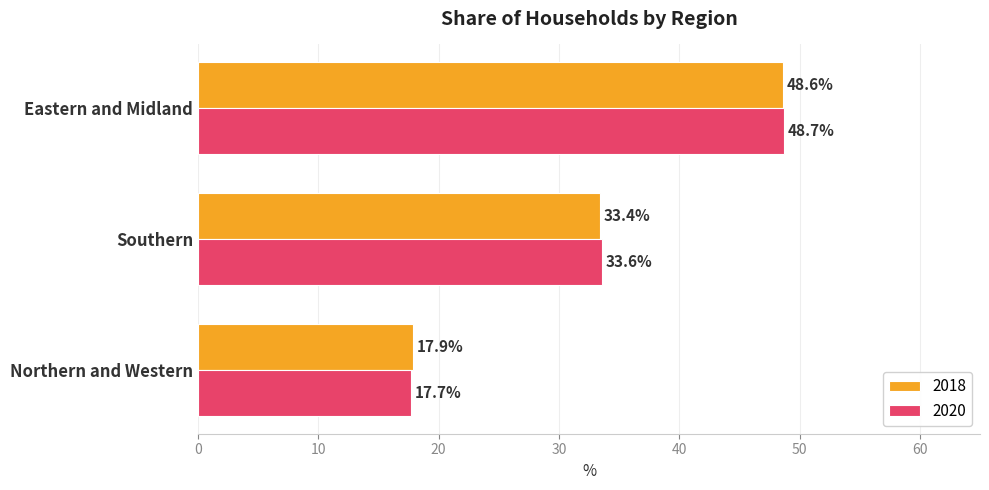

What value does the 2018 series have at Northern and Western?

17.9